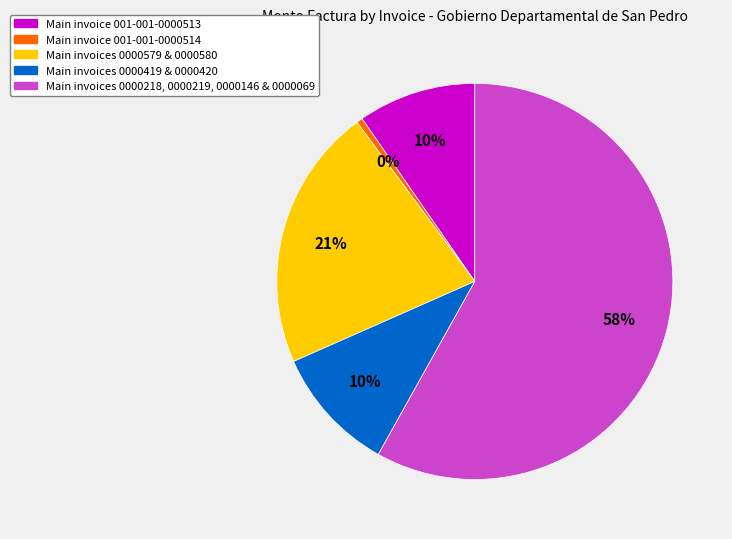

What is the smallest slice in the pie chart?

Main invoice 001-001-0000514